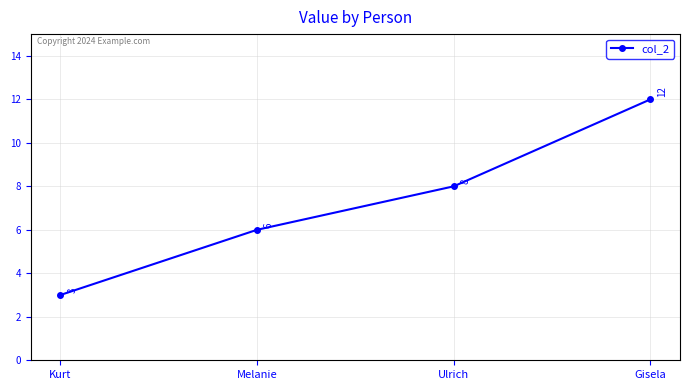

What is the label of the 2nd point from the left?

Melanie